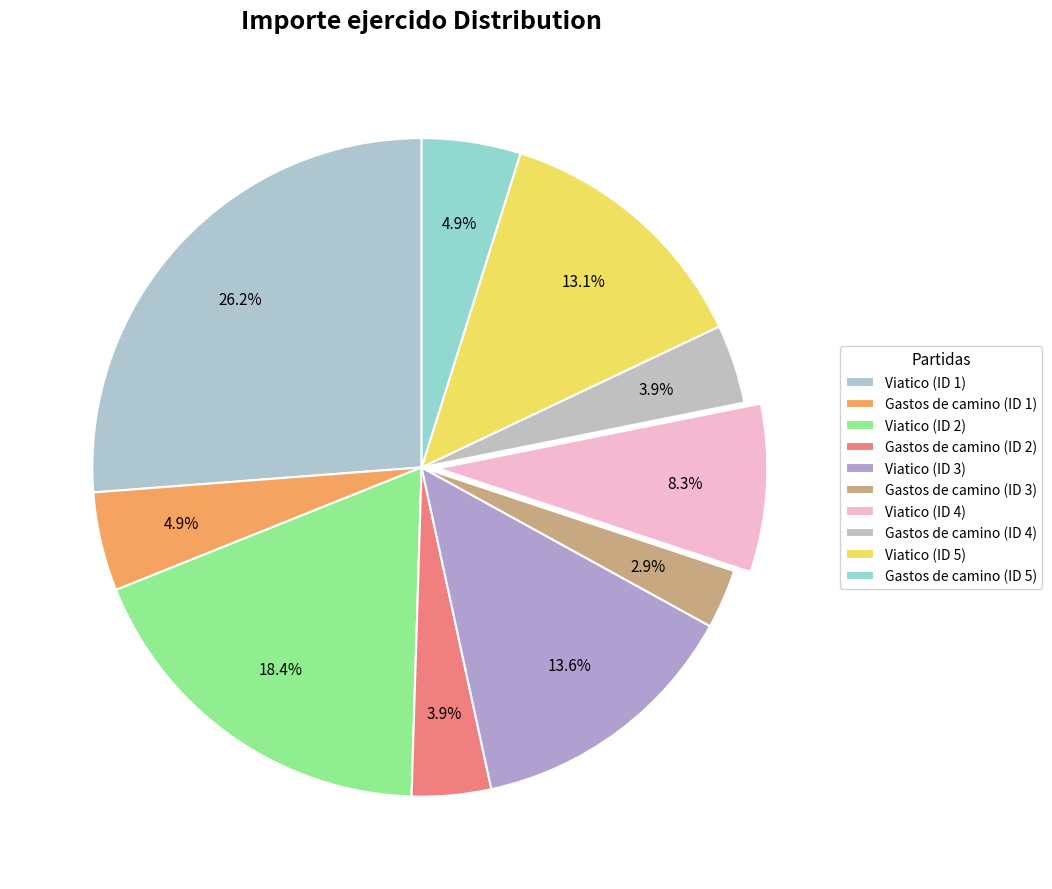

To the nearest percent, what is the average slice percentage?

10%